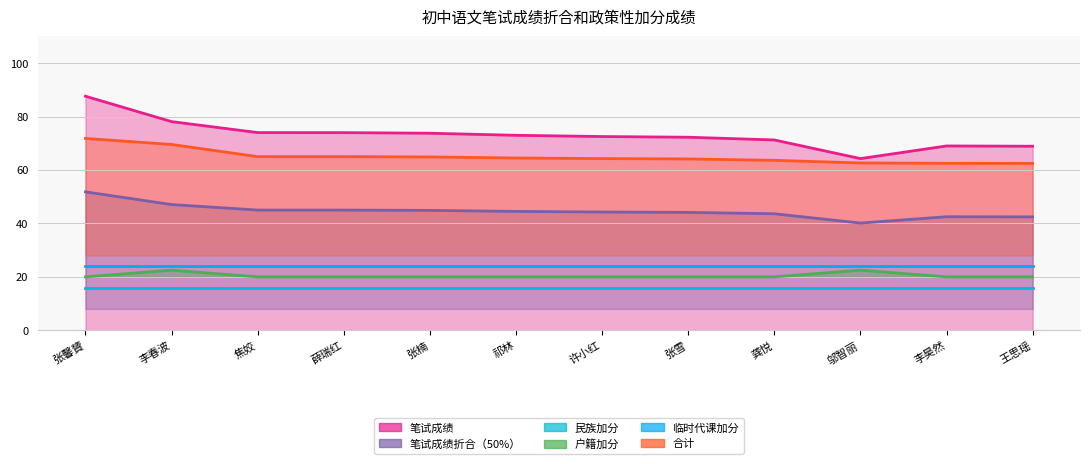

What is the label of the 11th point from the left?

李昊然